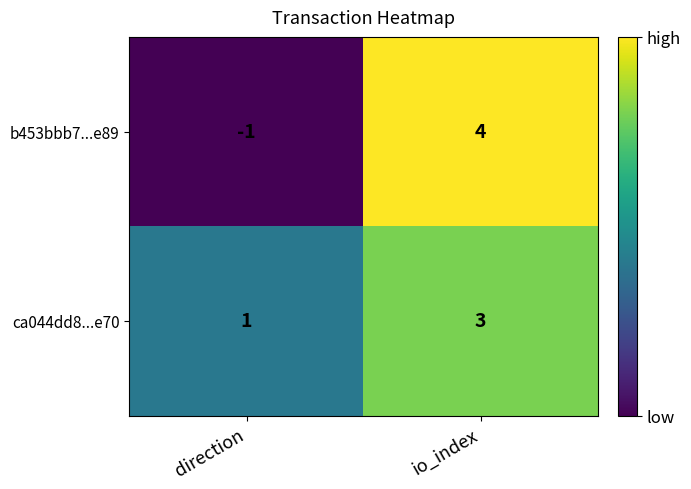

At direction, list the series in order from smallest to largest.

b453bbb7...e89, ca044dd8...e70